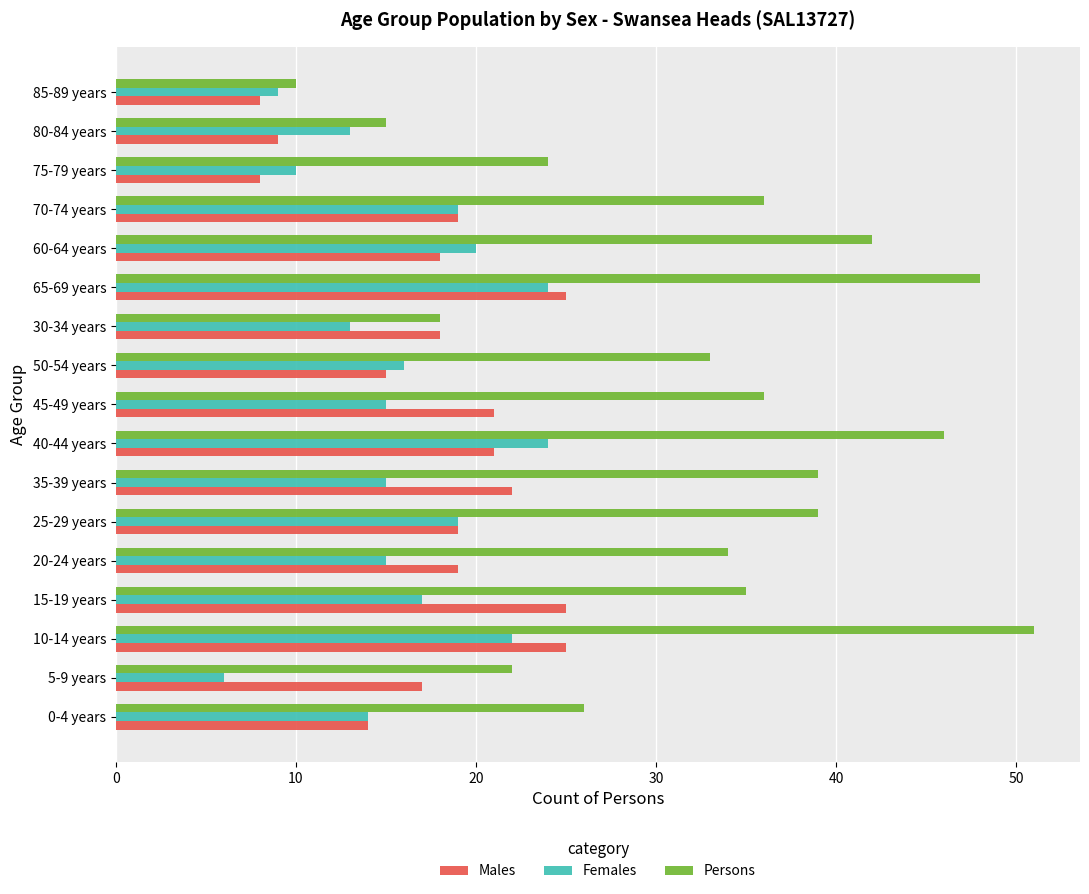

What is the maximum value shown in the chart?

51